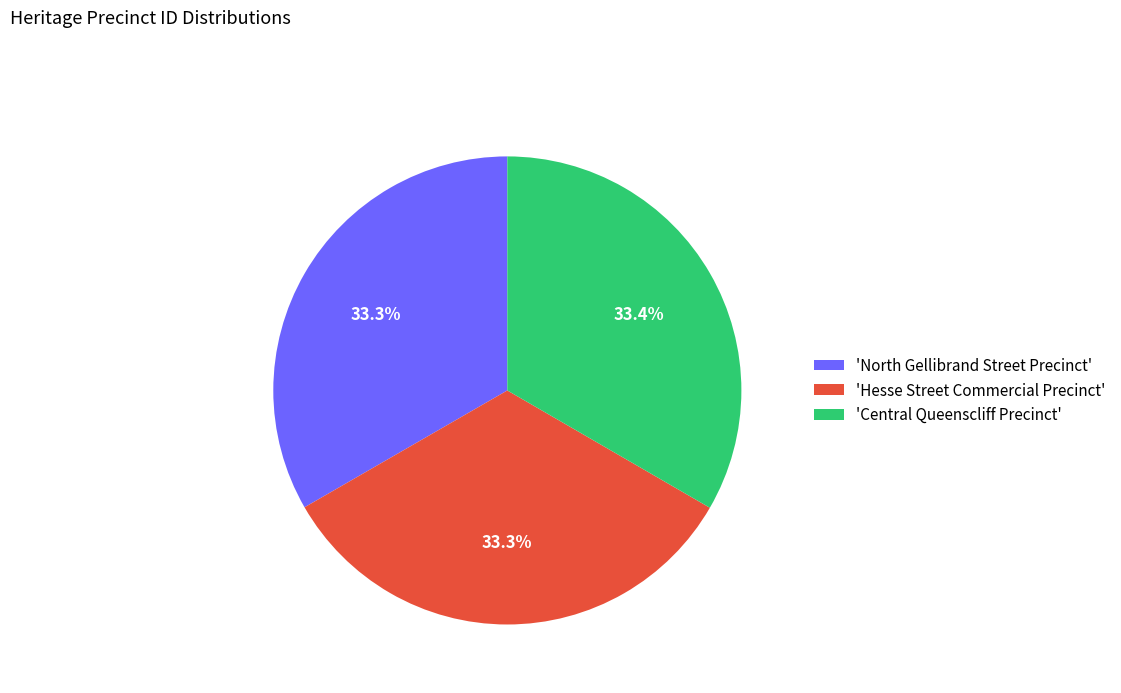

Approximately how many times larger is the value at 'North Gellibrand Street Precinct' compared to 'Central Queenscliff Precinct'?

1.0